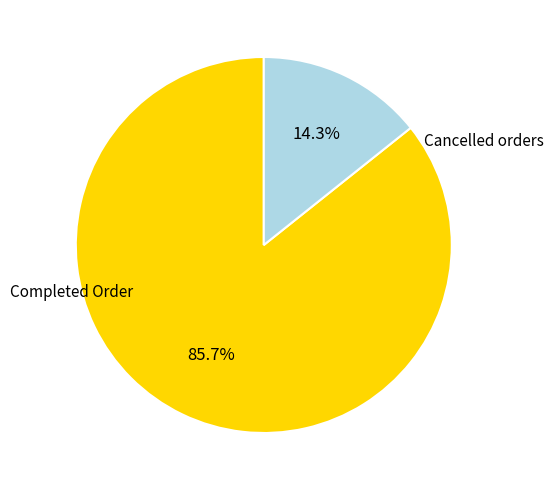

Is there a majority slice in this chart?

Yes